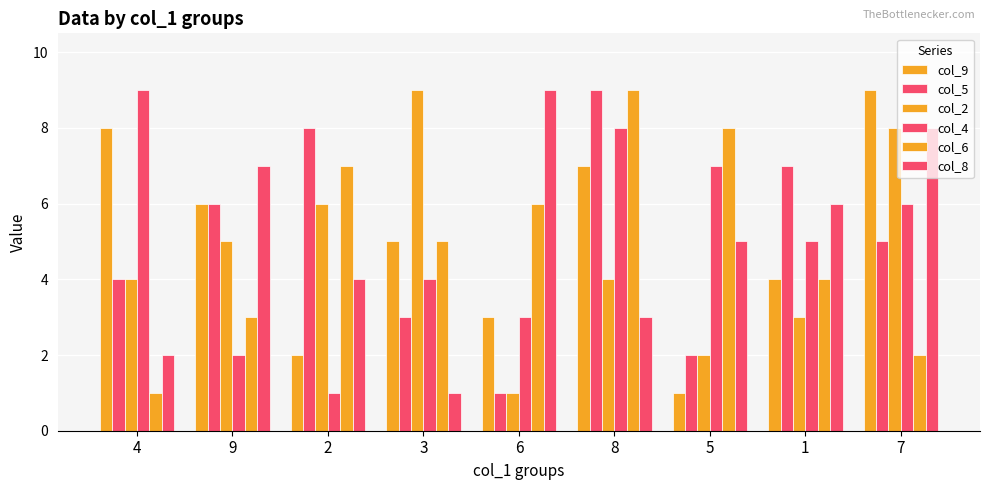

The value of col_2 at 3 is 9. True or false?

True